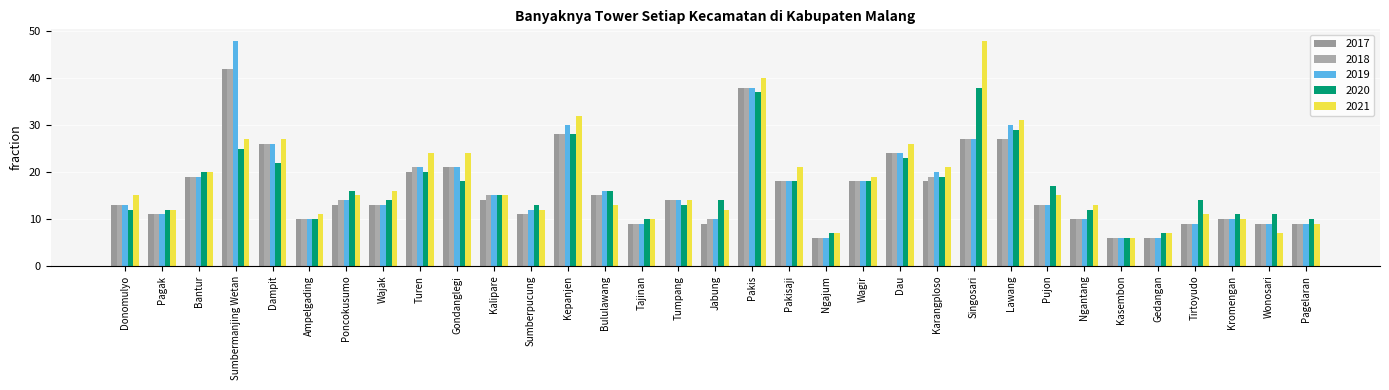

What is the difference between the highest and lowest values at Gedangan?

1